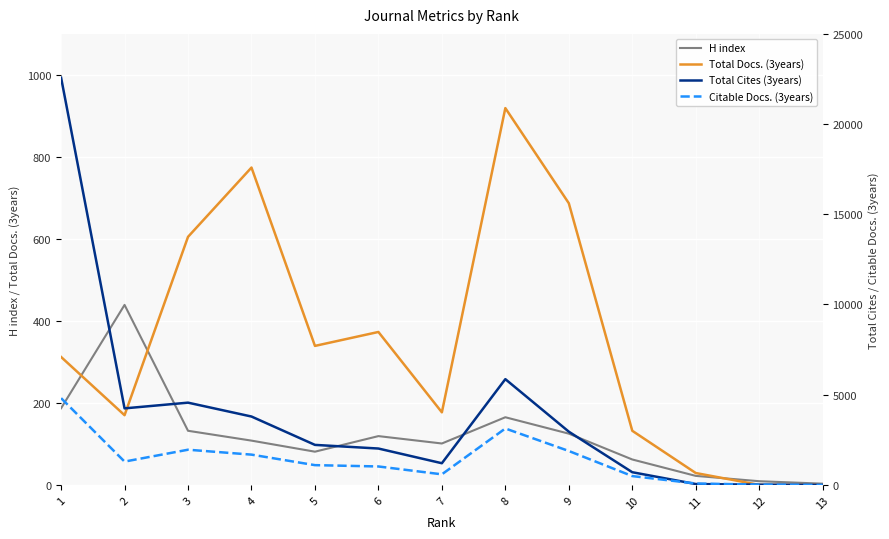

Reading left to right, transcribe all the data shown in this chart.

H index: 187	439	132	108	81	119	101	165	125	62	22	9	3
Total Docs. (3years): 312	170	605	774	339	373	177	919	687	132	29	0	0
Total Cites (3years): 22574	4242	4559	3790	2218	2016	1201	5862	2951	703	48	12	0
Citable Docs. (3years): 4809	1292	1950	1678	1095	1022	586	3127	1880	489	77	16	0